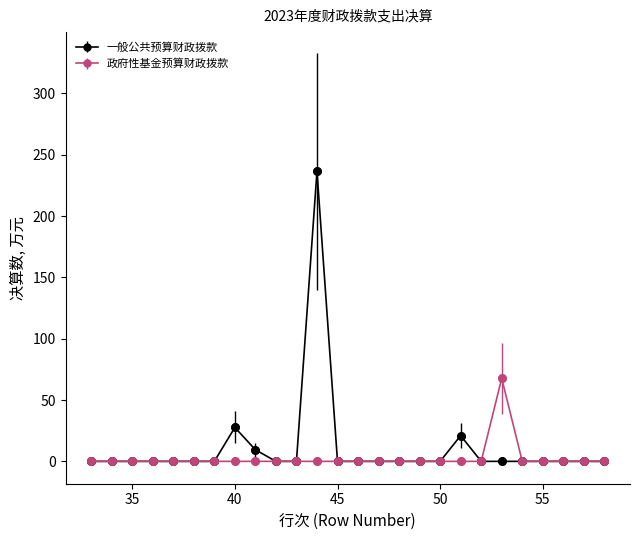

Which series has the largest range (max minus min)?

一般公共预算财政拨款